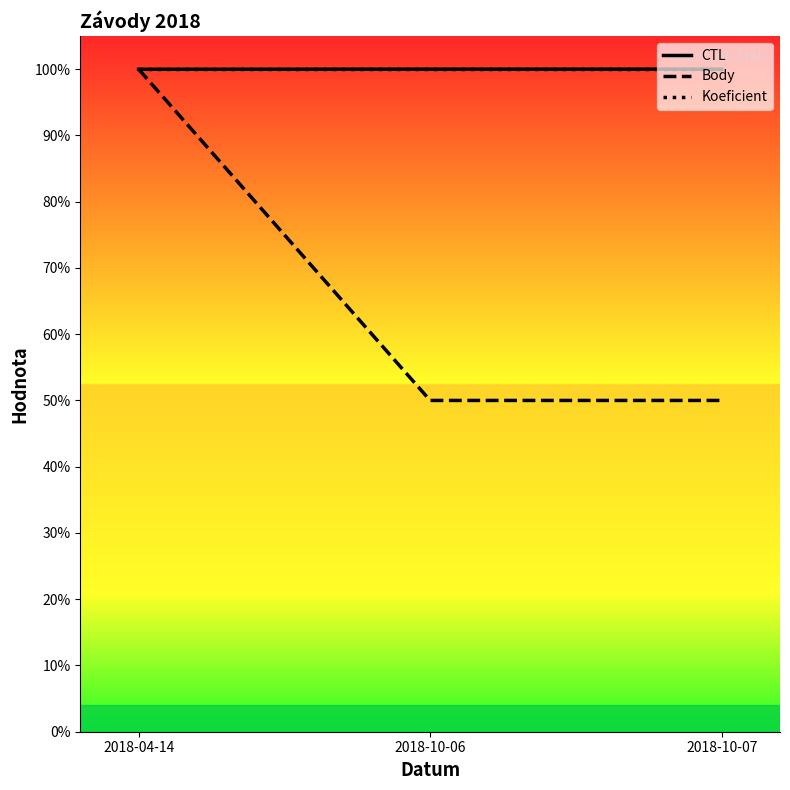

What is the sum of the Body values at 2018-10-06 and 2018-10-07?

1.0